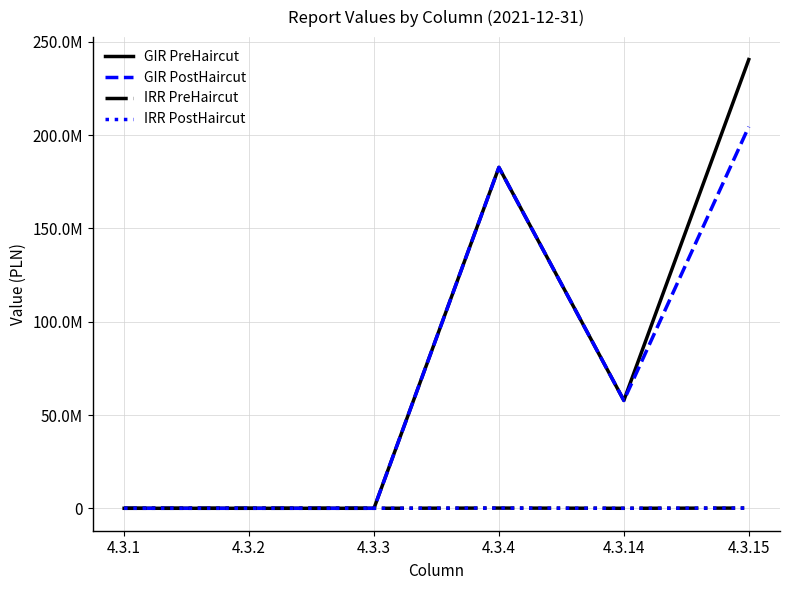

Reading left to right, what are all the values shown in this chart?

GIR PreHaircut: 4.3.1=0.0	4.3.2=0.0	4.3.3=0.0	4.3.4=182749112.2	4.3.14=57803975.4	4.3.15=240553087.6
GIR PostHaircut: 4.3.1=0.0	4.3.2=0.0	4.3.3=0.0	4.3.4=182749112.2	4.3.14=57803975.4	4.3.15=204538969.6
IRR PreHaircut: 4.3.1=0.0	4.3.2=0.0	4.3.3=0.0	4.3.4=120000.0	4.3.14=0.0	4.3.15=120000.0
IRR PostHaircut: 4.3.1=0.0	4.3.2=0.0	4.3.3=0.0	4.3.4=120000.0	4.3.14=0.0	4.3.15=120000.0